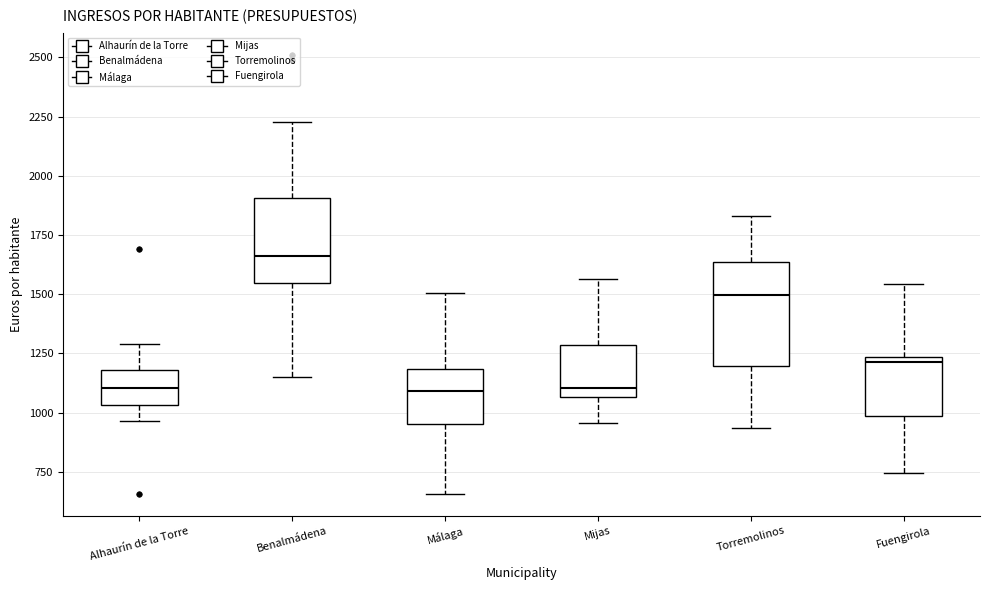

Reading left to right, read every box against the y-axis: the position of its median line, the range the box covers, and the ends of its whiskers. The values are not printed on the chart, so give them approximately, as read against the axis.

Alhaurín de la Torre: median 1100, box 1050 to 1200, whiskers 950 to 1300
Benalmádena: median 1650, box 1550 to 1900, whiskers 1150 to 2250
Málaga: median 1100, box 950 to 1200, whiskers 650 to 1500
Mijas: median 1100, box 1050 to 1300, whiskers 950 to 1550
Torremolinos: median 1500, box 1200 to 1650, whiskers 950 to 1850
Fuengirola: median 1200, box 1000 to 1250, whiskers 750 to 1550